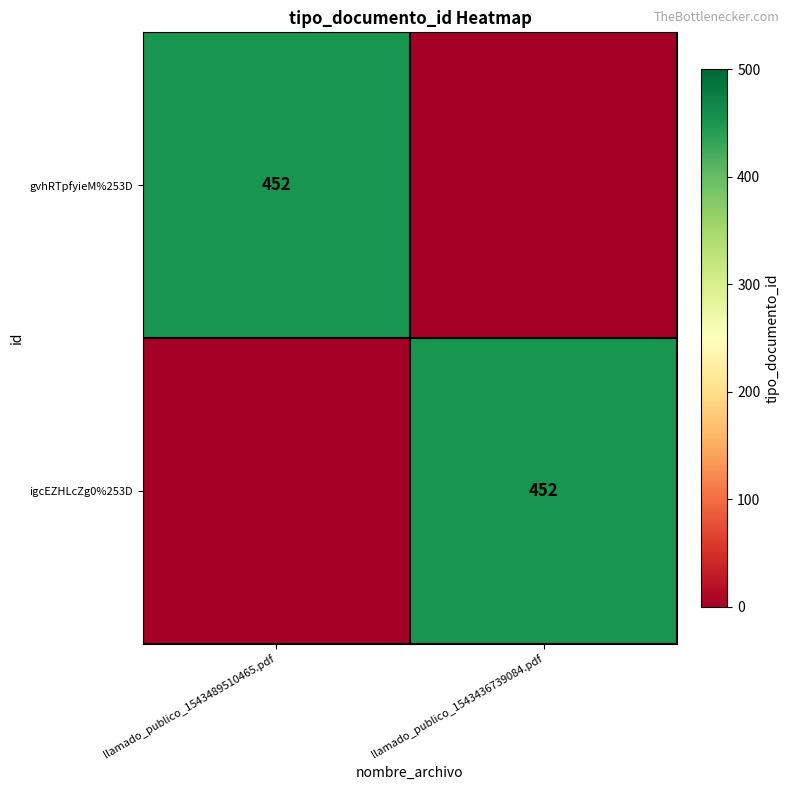

Is it true that gvhRTpfyieM%253D equals 780 at llamado_publico_1543489510465.pdf?

False